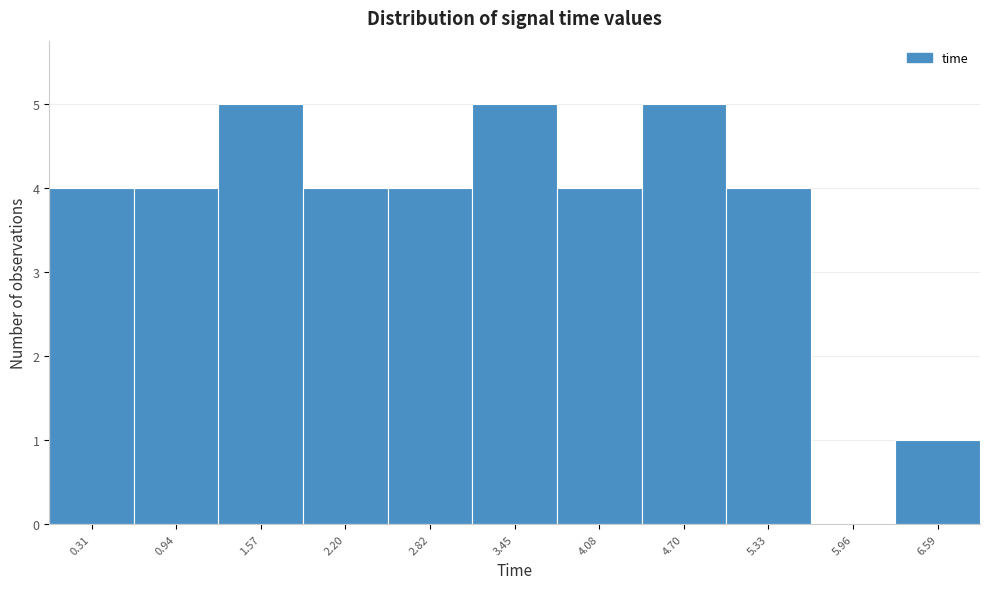

Reading left to right, list every bar in this chart as the range it spans on the x-axis followed by its height. Neither the bar edges nor the heights are printed on the chart, so give them approximately, as read against the axes.

0.0 to 0.6: 4
0.6 to 1.3: 4
1.3 to 1.9: 5
1.9 to 2.5: 4
2.5 to 3.1: 4
3.1 to 3.8: 5
3.8 to 4.4: 4
4.4 to 5.0: 5
5.0 to 5.6: 4
5.6 to 6.3: 0
6.3 to 6.9: 1